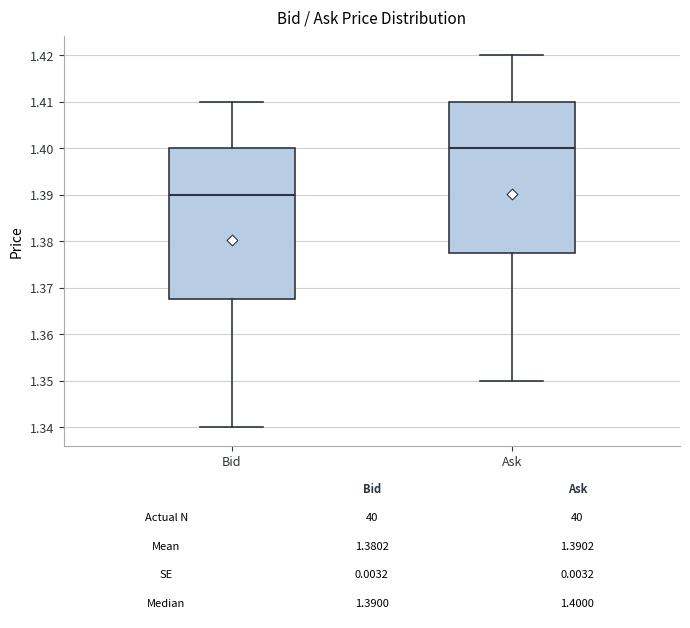

Which box has the lowest median line?

Bid